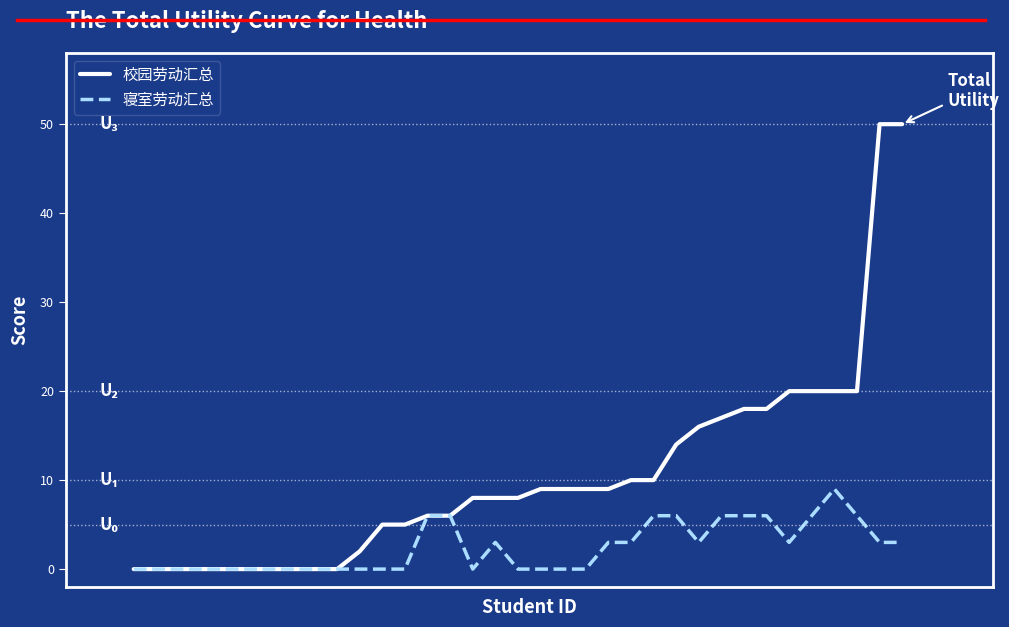

Which series has the widest spread of values?

校园劳动汇总